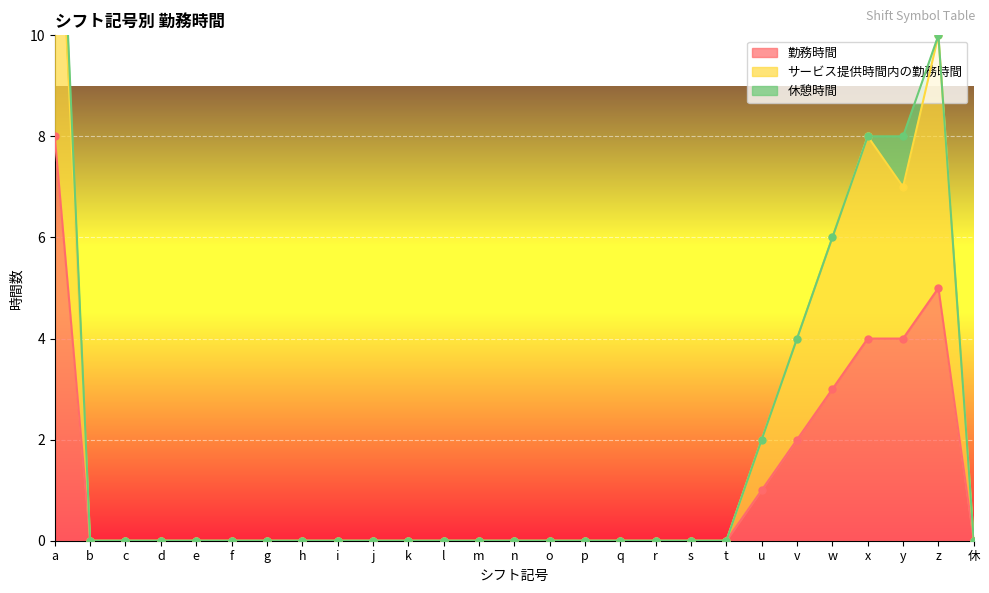

The value of 勤務時間 at k is 4. True or false?

False